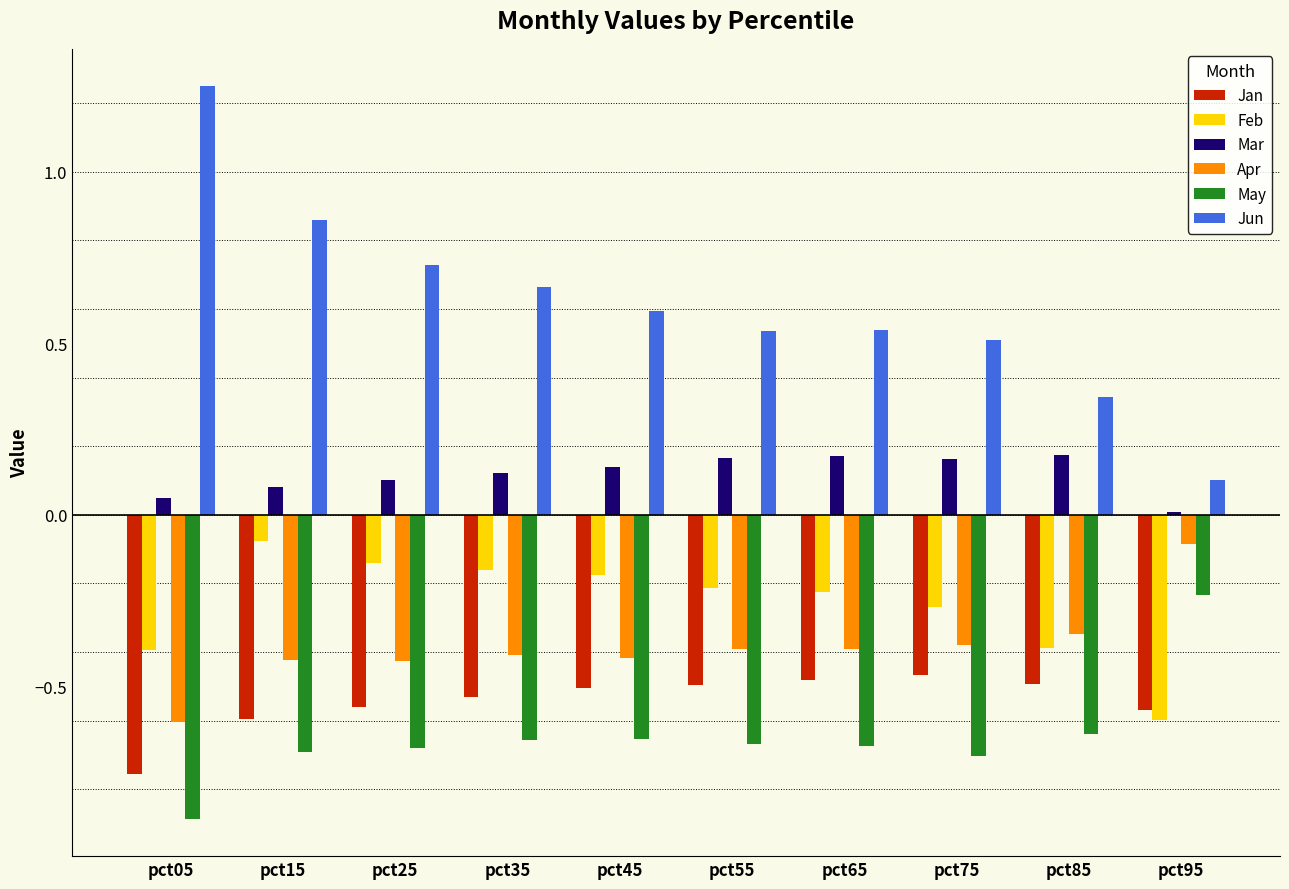

Which category has the lowest value across all series?

pct05